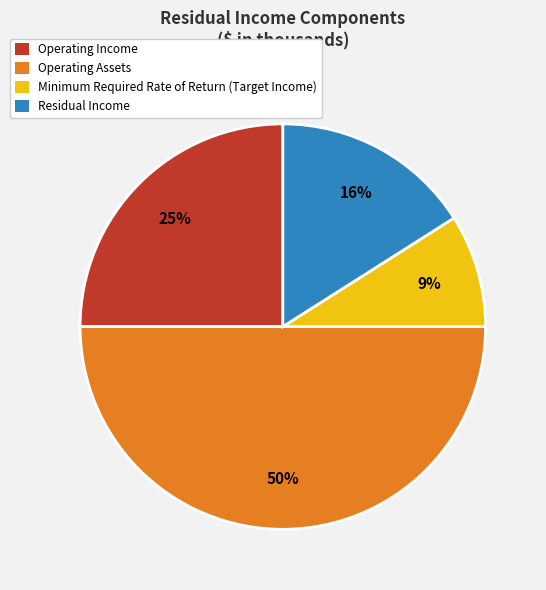

The Residual Income slice represents 6% of the pie. True or false?

False